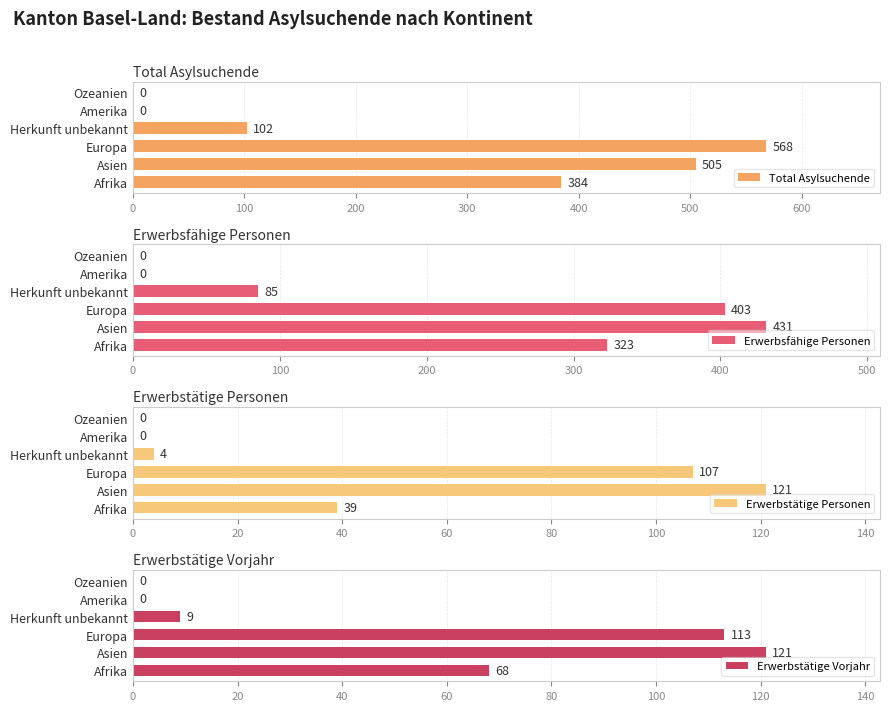

What is the value of the Erwerbstätige Vorjahr bar at the 1st from the left?

68